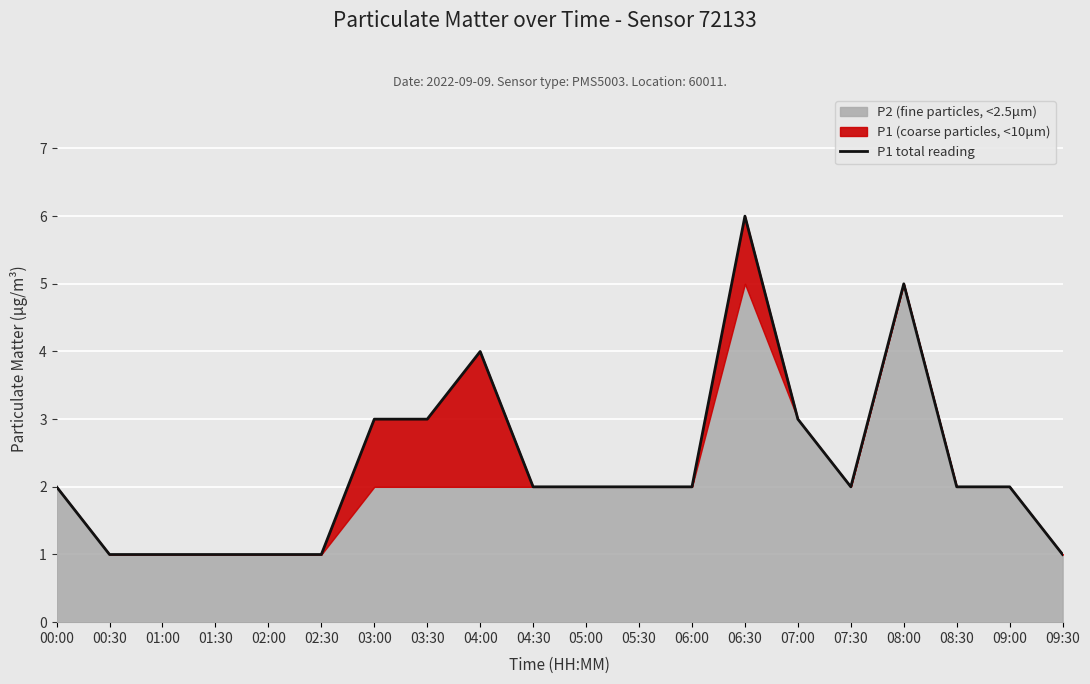

Rank the categories by value from lowest to highest.

00:30, 01:00, 01:30, 02:00, 02:30, 09:30, 00:00, 04:30, 05:00, 05:30, 06:00, 07:30, 08:30, 09:00, 03:00, 03:30, 07:00, 04:00, 08:00, 06:30